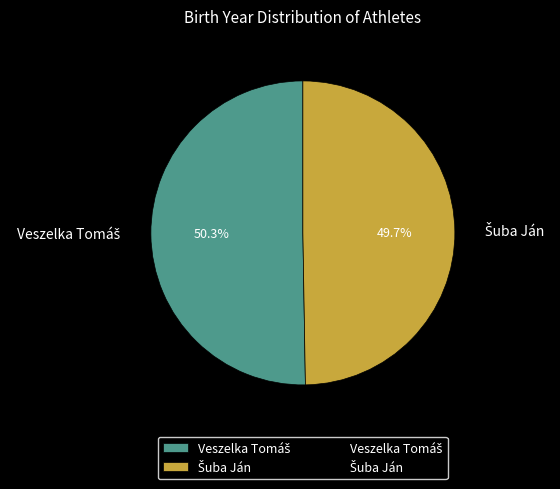

Is there a majority slice in this chart?

Yes